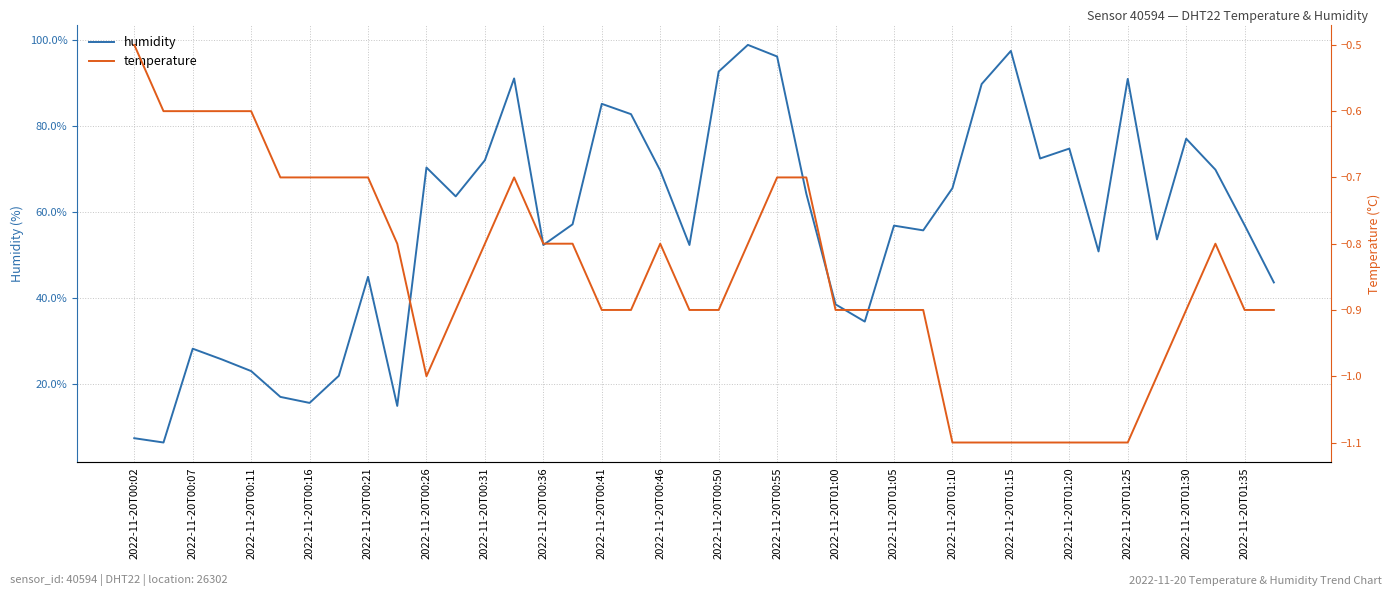

True or false: temperature has a value of -1.2 at 2022-11-20T00:46.

False